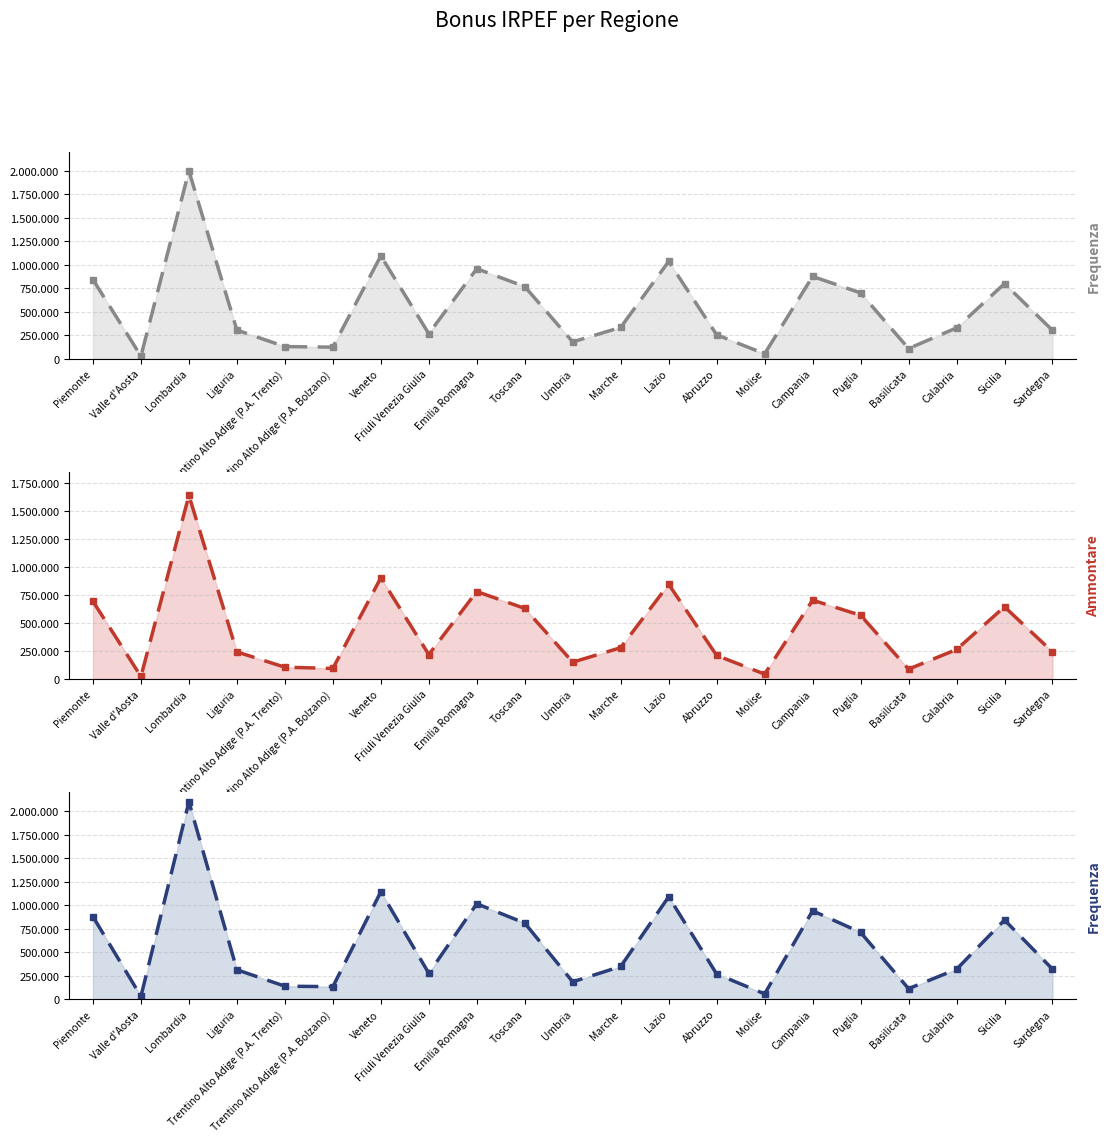

At Puglia, list the series in order from smallest to largest.

Bonus spettante - Ammontare, Bonus spettante - Frequenza, Bonus erogato - Frequenza